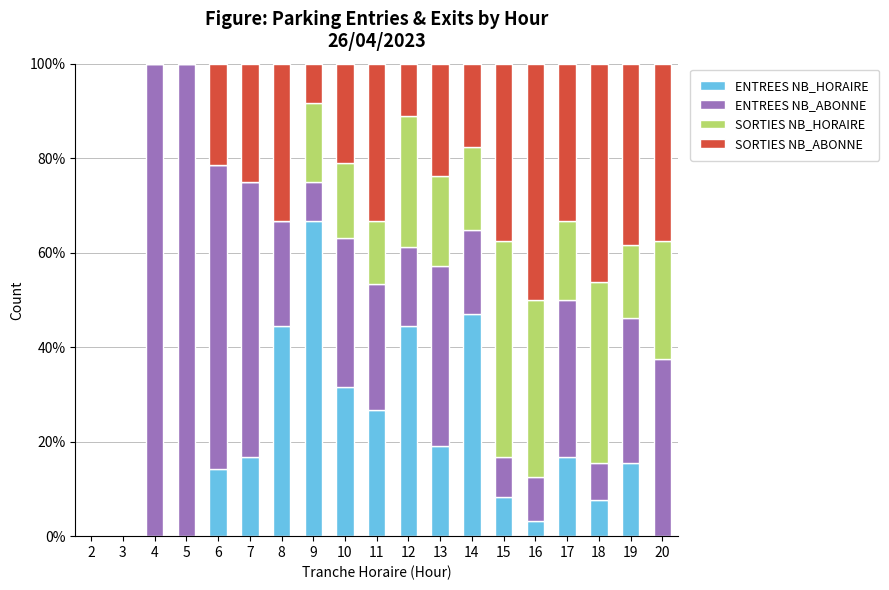

The value of ENTREES NB_HORAIRE at 12 is 15.9. True or false?

False